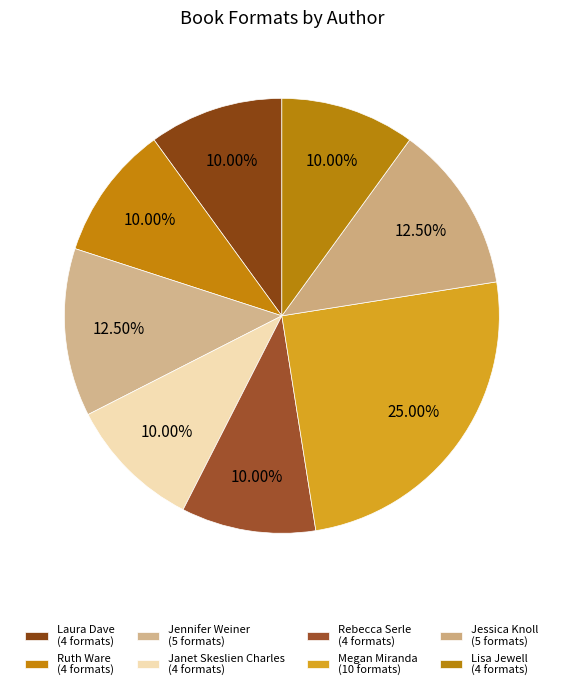

How many segments does this pie chart have?

8